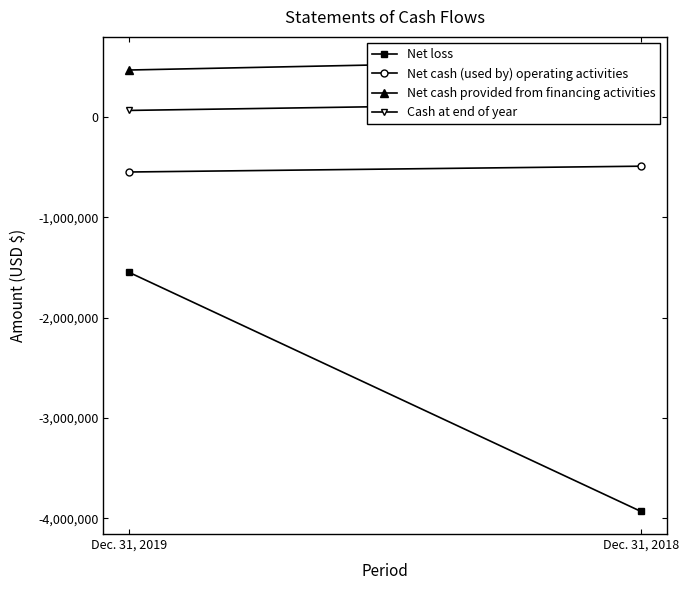

What is the difference between the Cash at end of year values at Dec. 31, 2018 and Dec. 31, 2019?

76837